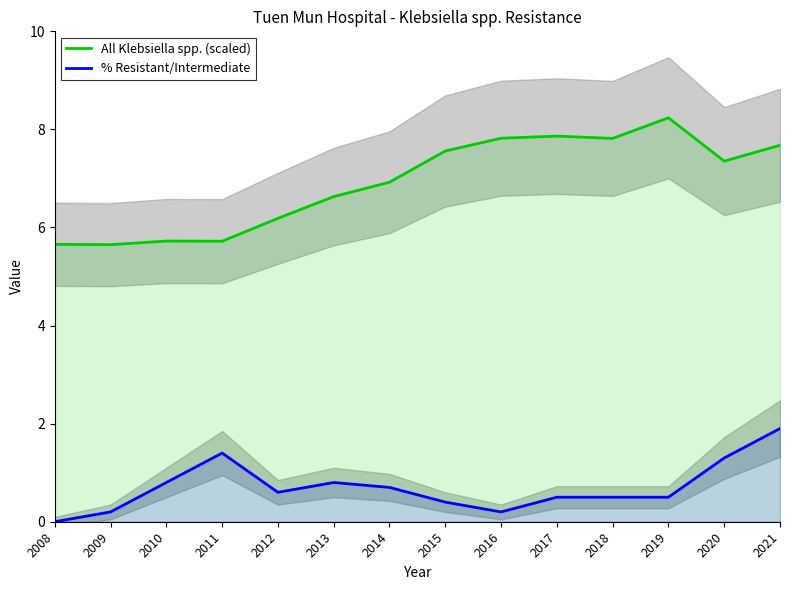

True or false: % Resistant/Intermediate and All Klebsiella spp. (scaled) intersect in this chart.

False